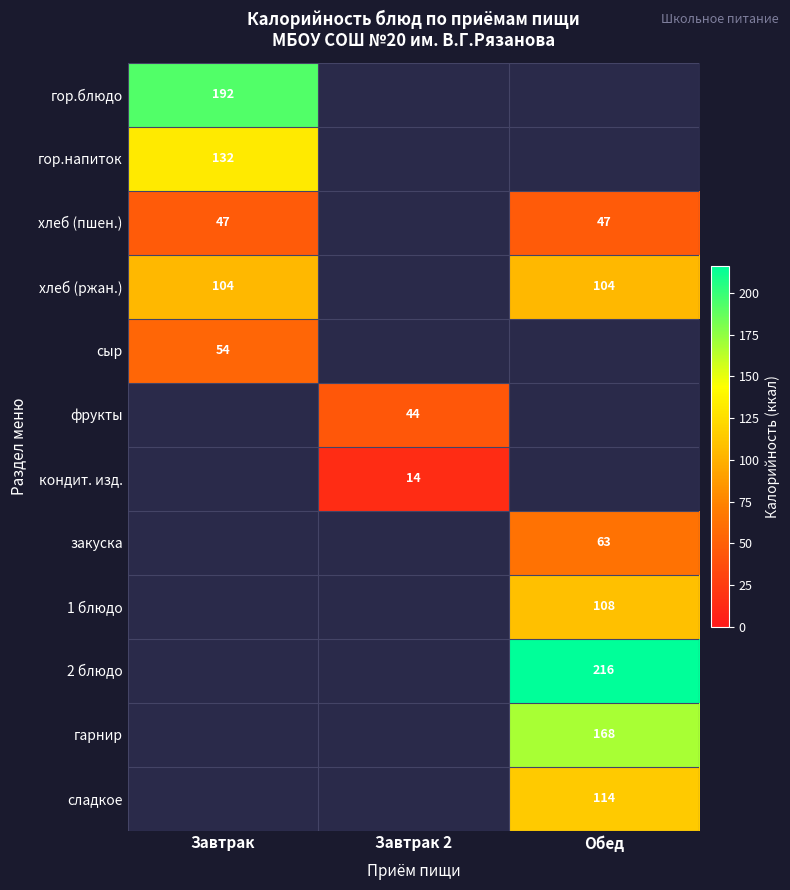

Between Обед and Завтрак 2, which is larger?

Завтрак 2